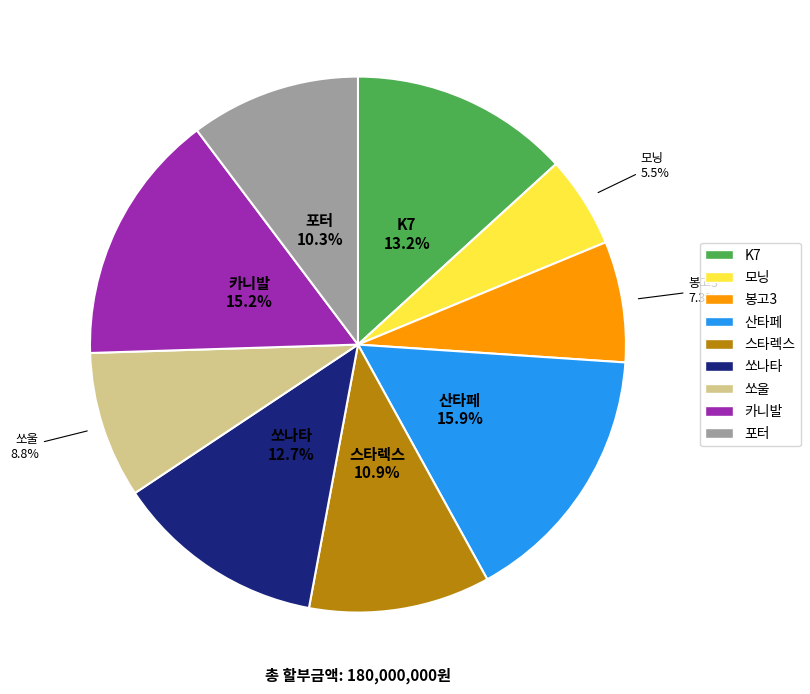

To the nearest percent, what is the average slice percentage?

11%